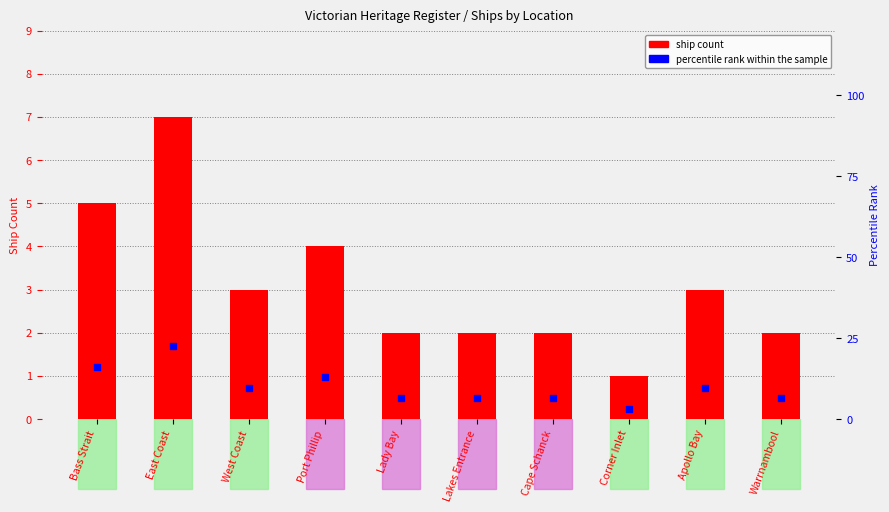

Which series contains the highest Y value?

percentile rank within the sample